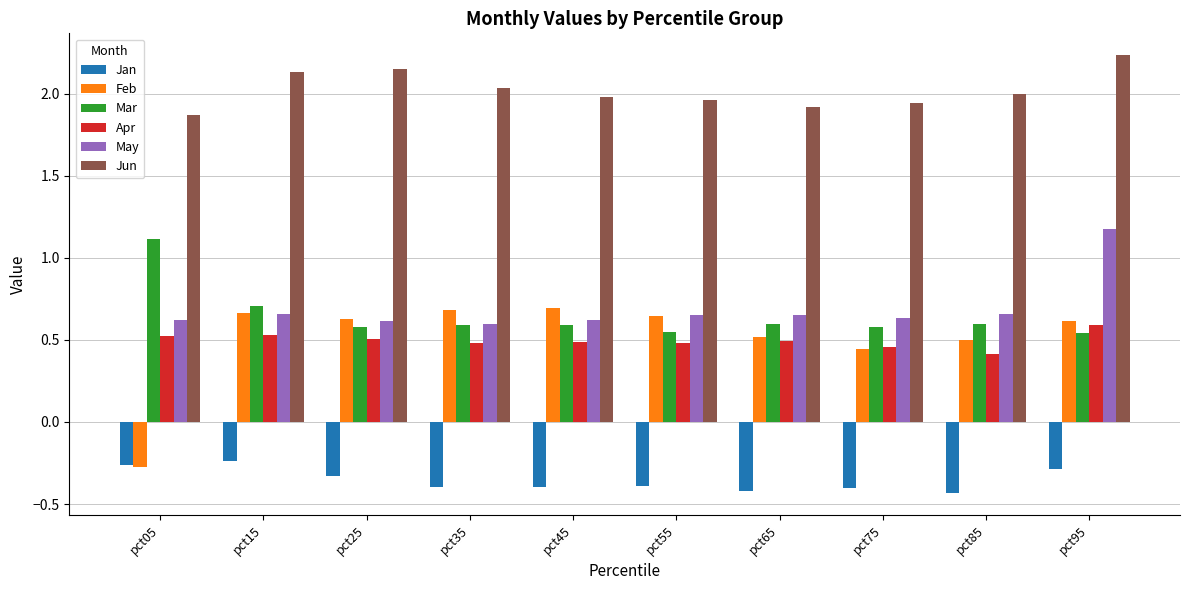

What are all the series names shown in the legend?

Jan, Feb, Mar, Apr, May, Jun